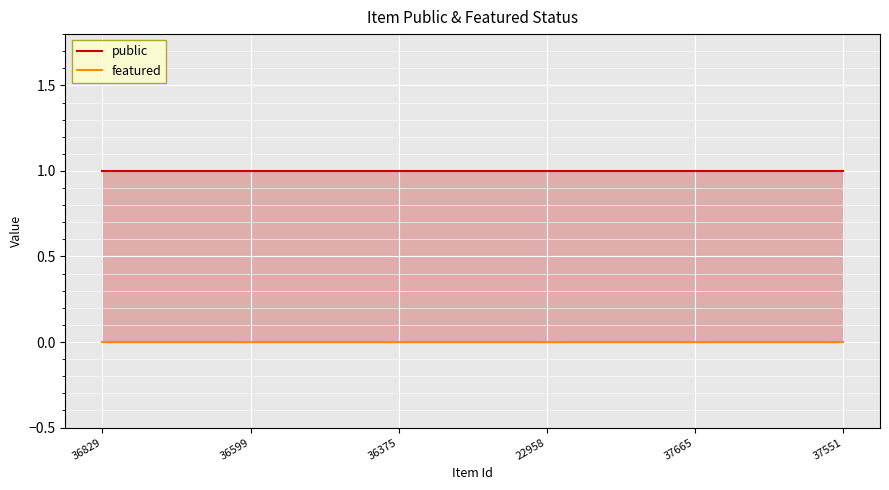

Which series has the largest total across all categories?

public